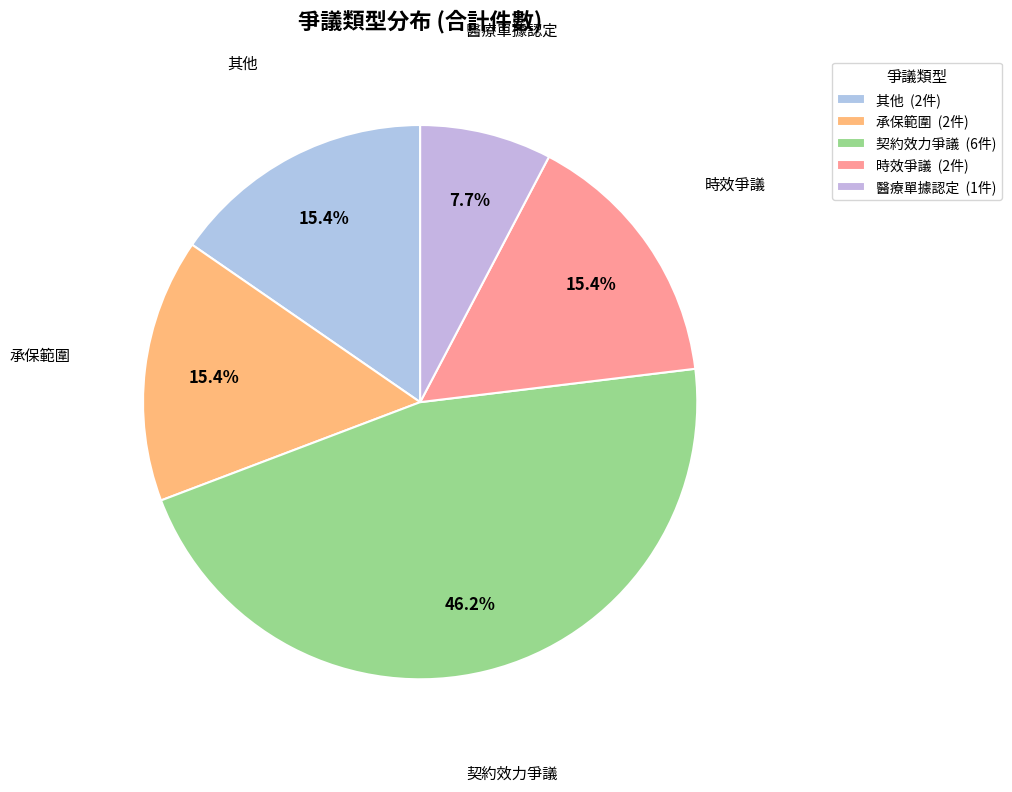

How many segments does this pie chart have?

5